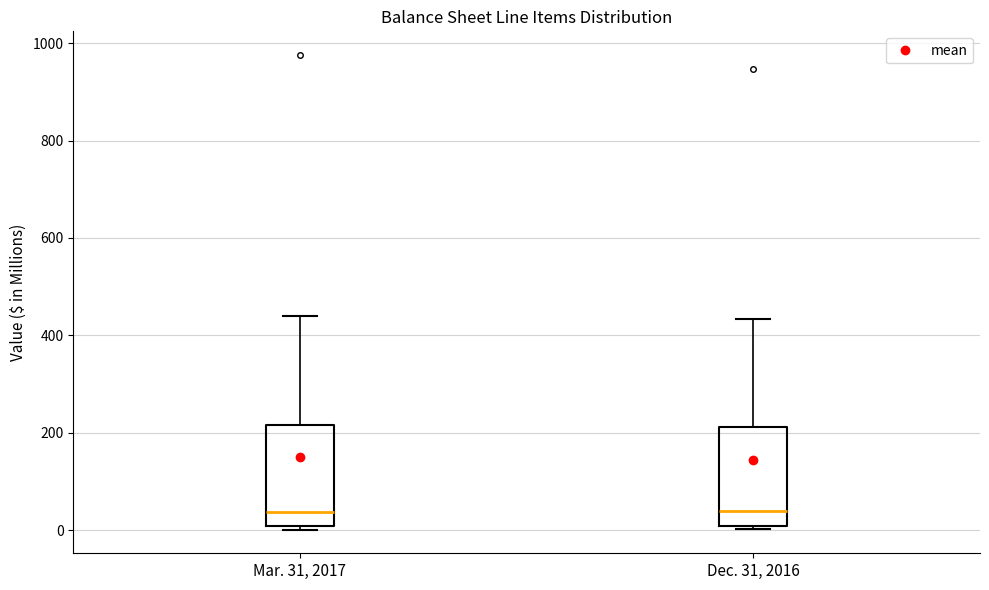

Reading left to right, transcribe this box plot: for each box, give where its median line is, the range the box spans, and where its two whiskers end, as read against the y-axis. The values are not printed on the chart, so give them approximately, as read against the axis.

Mar. 31, 2017: median 40, box 0 to 220, whiskers 0 (just below the box's lower edge) to 440
Dec. 31, 2016: median 40, box 0 to 220, whiskers 0 to 440